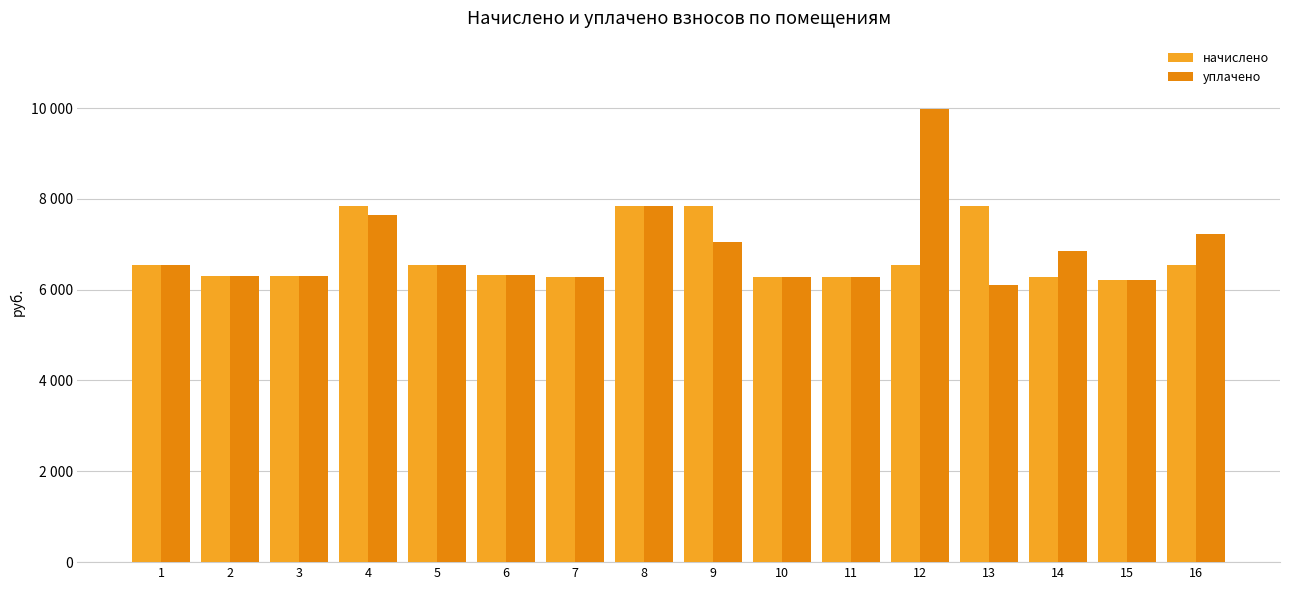

What is the lowest value of the начислено series?

6210.0